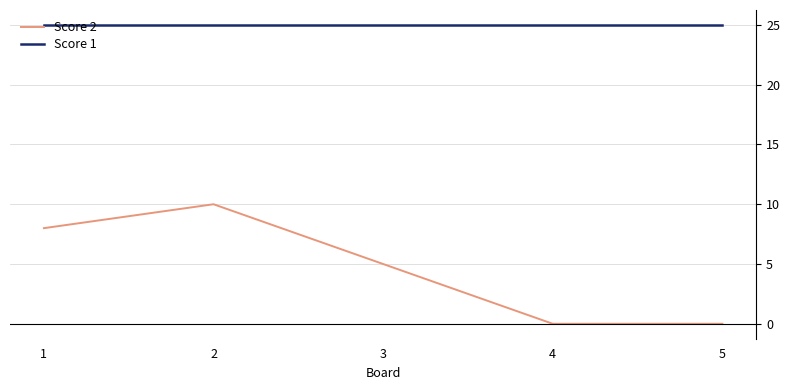

Which series has the widest spread of values?

Score 2